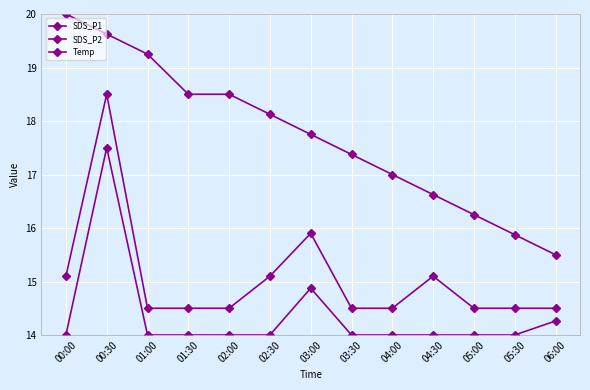

Rank the series at 02:00 from lowest to highest value.

SDS_P2, SDS_P1, Temp